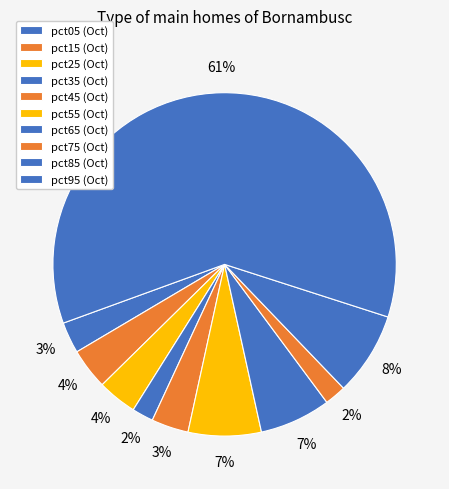

Does pct95 represent more than half of the total?

Yes